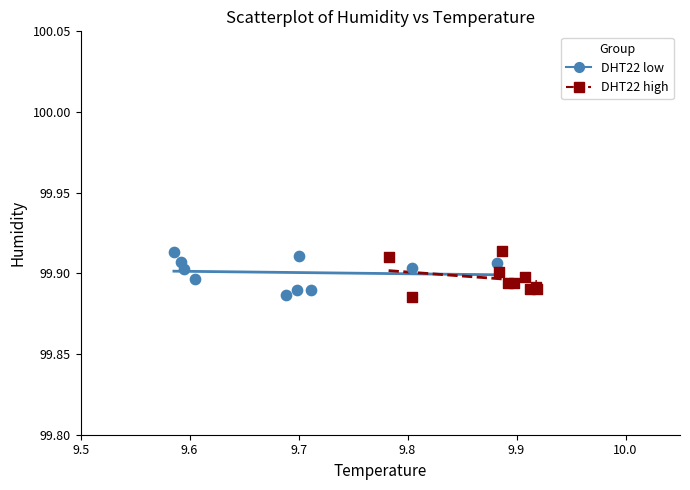

What are all the series names shown in the legend?

DHT22 low, DHT22 high